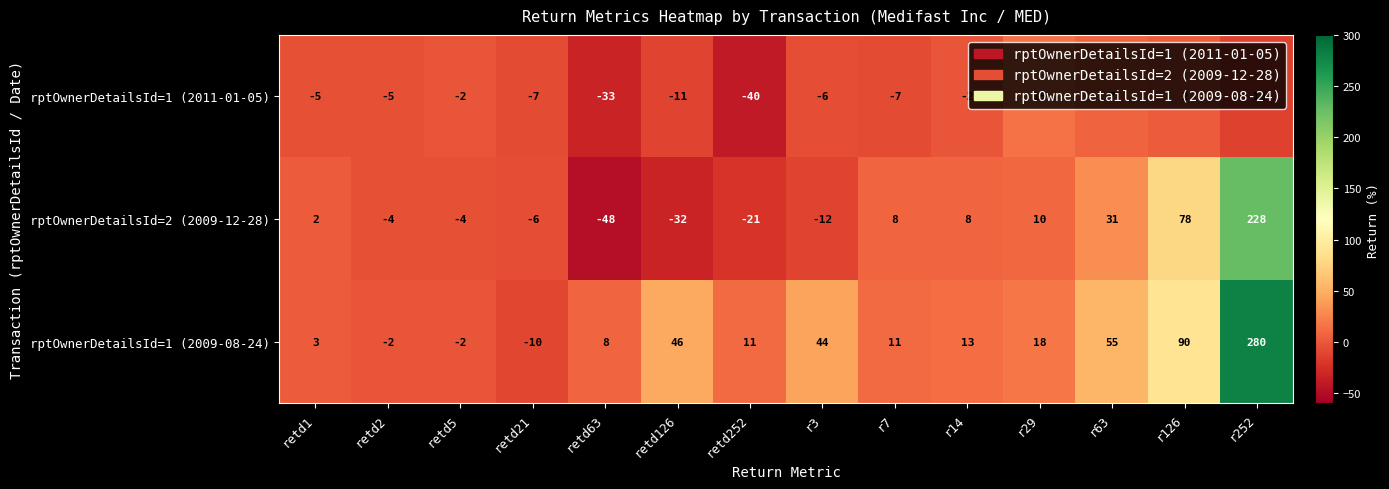

The rptOwnerDetailsId=2 (2009-12-28) series shows -4 at retd2. True or false?

True